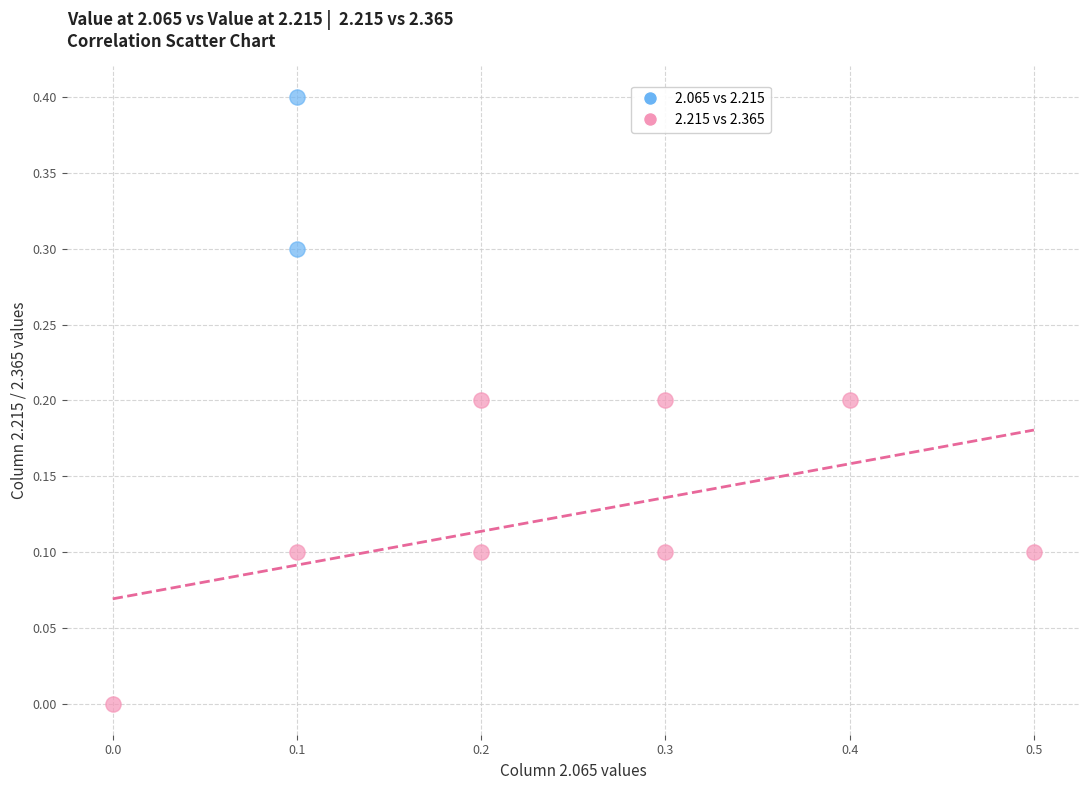

What are all the series names shown in the legend?

2.065 vs 2.215, 2.215 vs 2.365